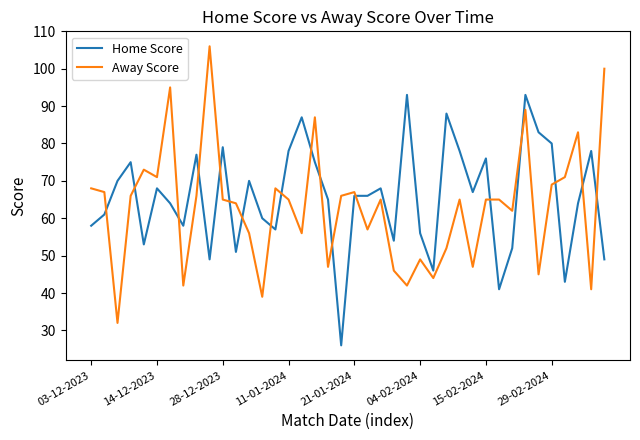

Rank the series by their maximum value, from lowest to highest.

Home Score, Away Score